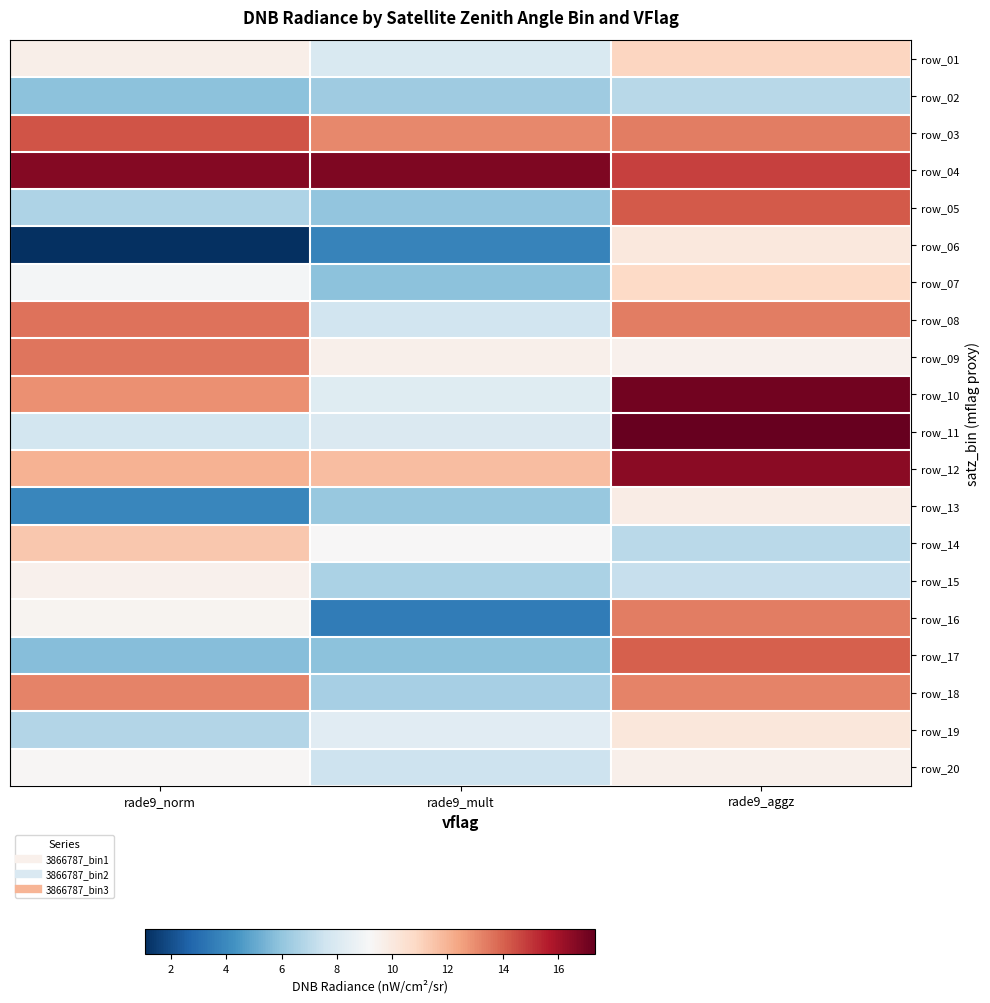

At which category is the sum across all series the highest?

rade9_aggz